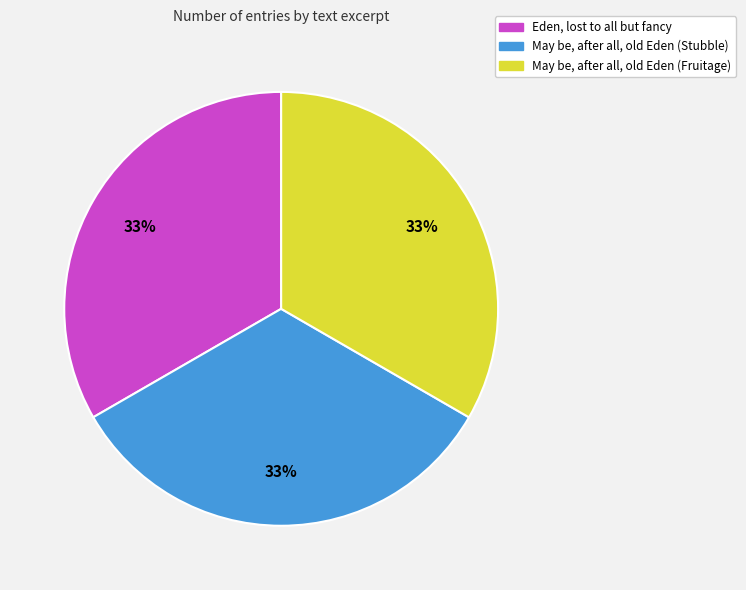

To the nearest percent, what portion does Eden, lost to all but fancy represent?

33%